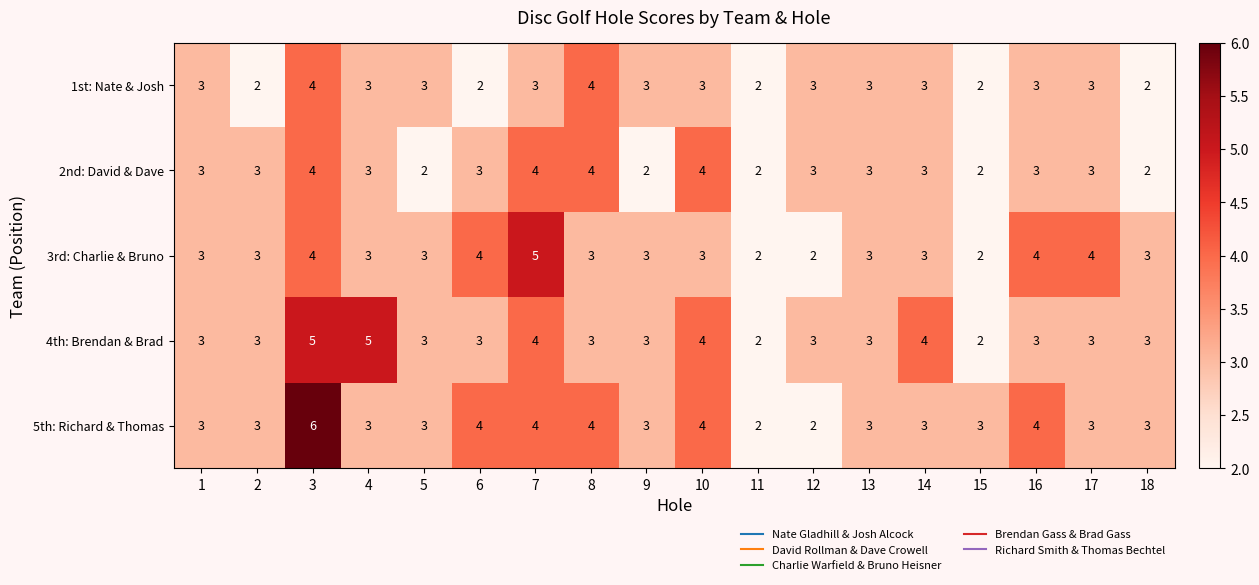

What is the smallest value displayed?

2